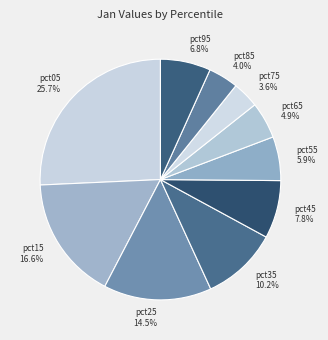

Is there any slice that represents more than half of the pie?

No